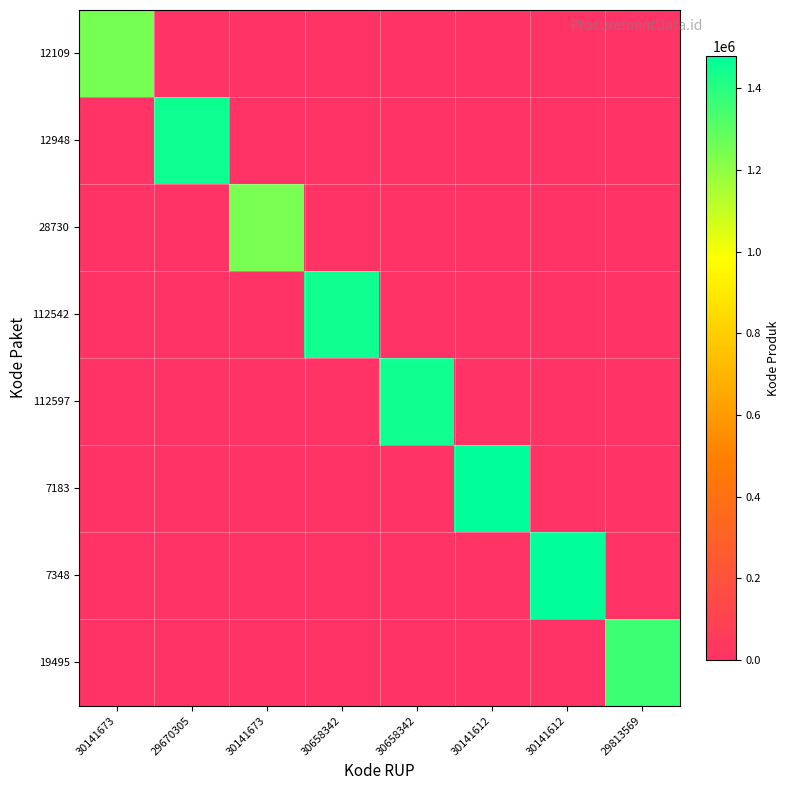

Reading right to left, what are all the values shown in this chart?

12109: 29813569=0	30141612=0	30141612=0	30658342=0	30658342=0	30141673=0	29670305=0	30141673=1249520
12948: 29813569=0	30141612=0	30141612=0	30658342=0	30658342=0	30141673=0	29670305=1453639	30141673=0
28730: 29813569=0	30141612=0	30141612=0	30658342=0	30658342=0	30141673=1246872	29670305=0	30141673=0
112542: 29813569=0	30141612=0	30141612=0	30658342=0	30658342=1446535	30141673=0	29670305=0	30141673=0
112597: 29813569=0	30141612=0	30141612=0	30658342=1446559	30658342=0	30141673=0	29670305=0	30141673=0
7183: 29813569=0	30141612=0	30141612=1479494	30658342=0	30658342=0	30141673=0	29670305=0	30141673=0
7348: 29813569=0	30141612=1479592	30141612=0	30658342=0	30658342=0	30141673=0	29670305=0	30141673=0
19495: 29813569=1360349	30141612=0	30141612=0	30658342=0	30658342=0	30141673=0	29670305=0	30141673=0